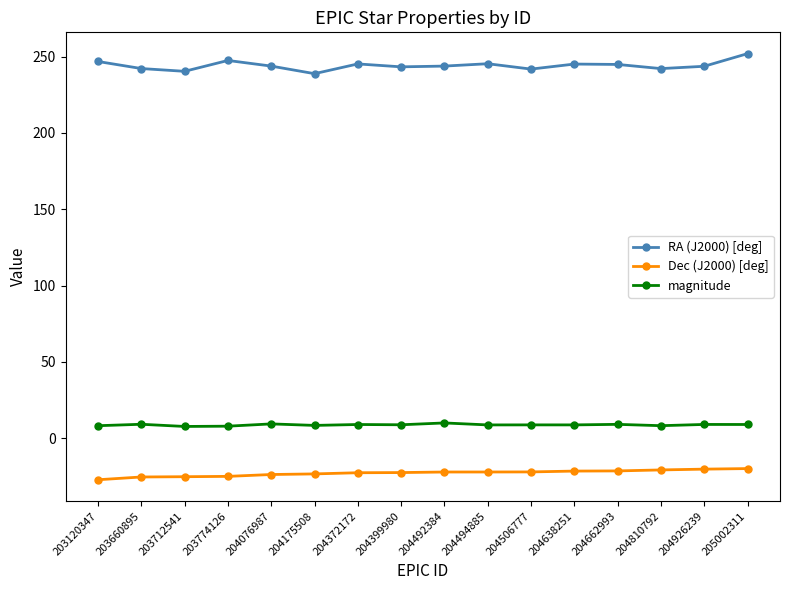

How many interior local peaks does the RA (J2000) [deg] series have?

4